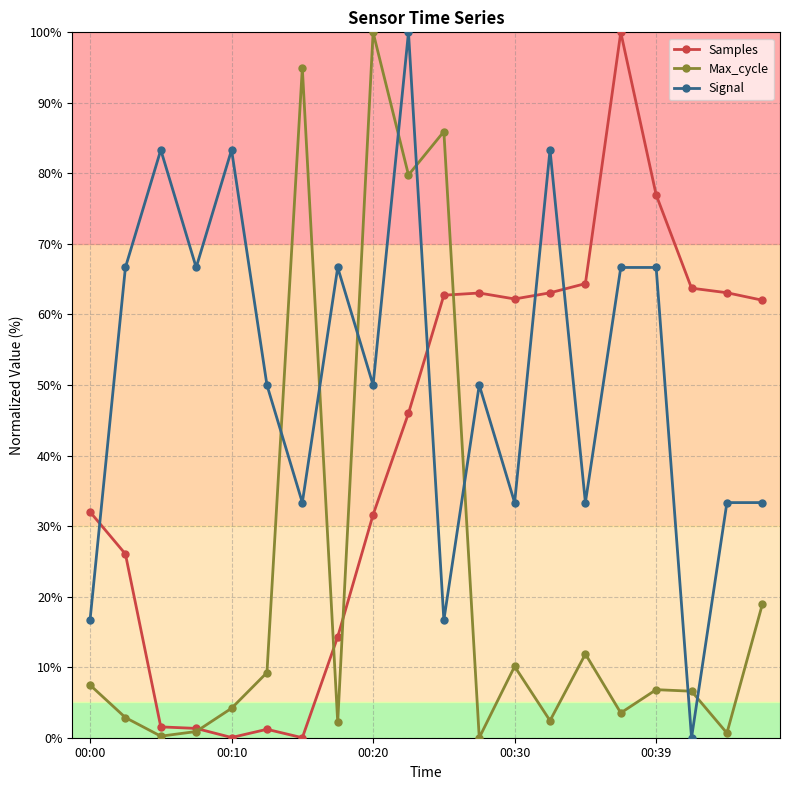

What are all the series names shown in the legend?

Samples, Max_cycle, Signal